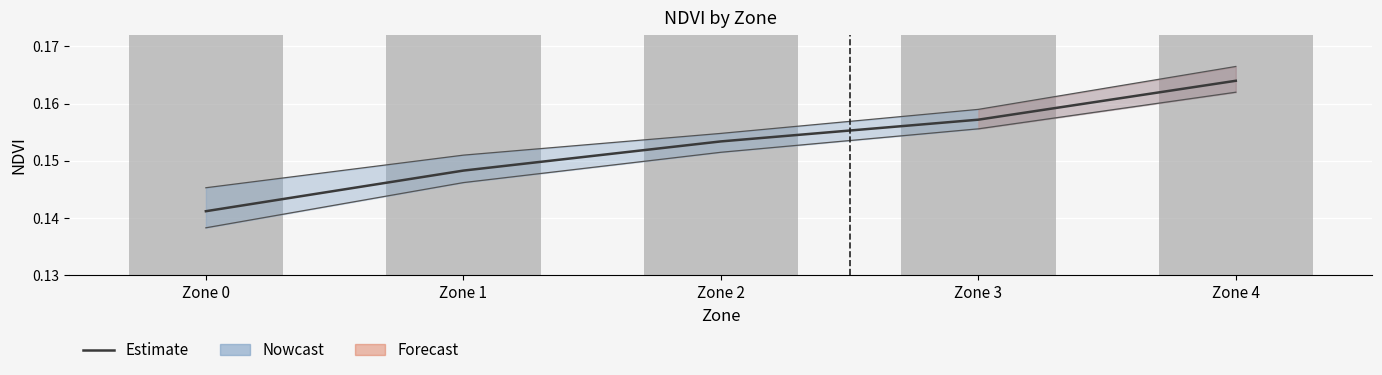

Between Zone 4 and Zone 1, which is larger?

Zone 4